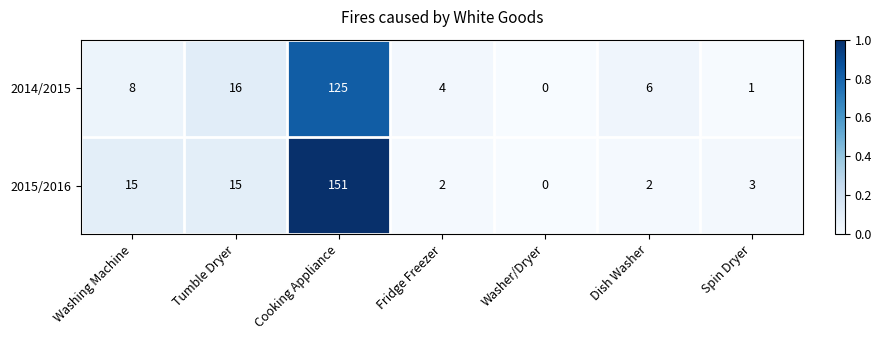

Is it true that 2015/2016 equals 2 at Dish Washer?

True